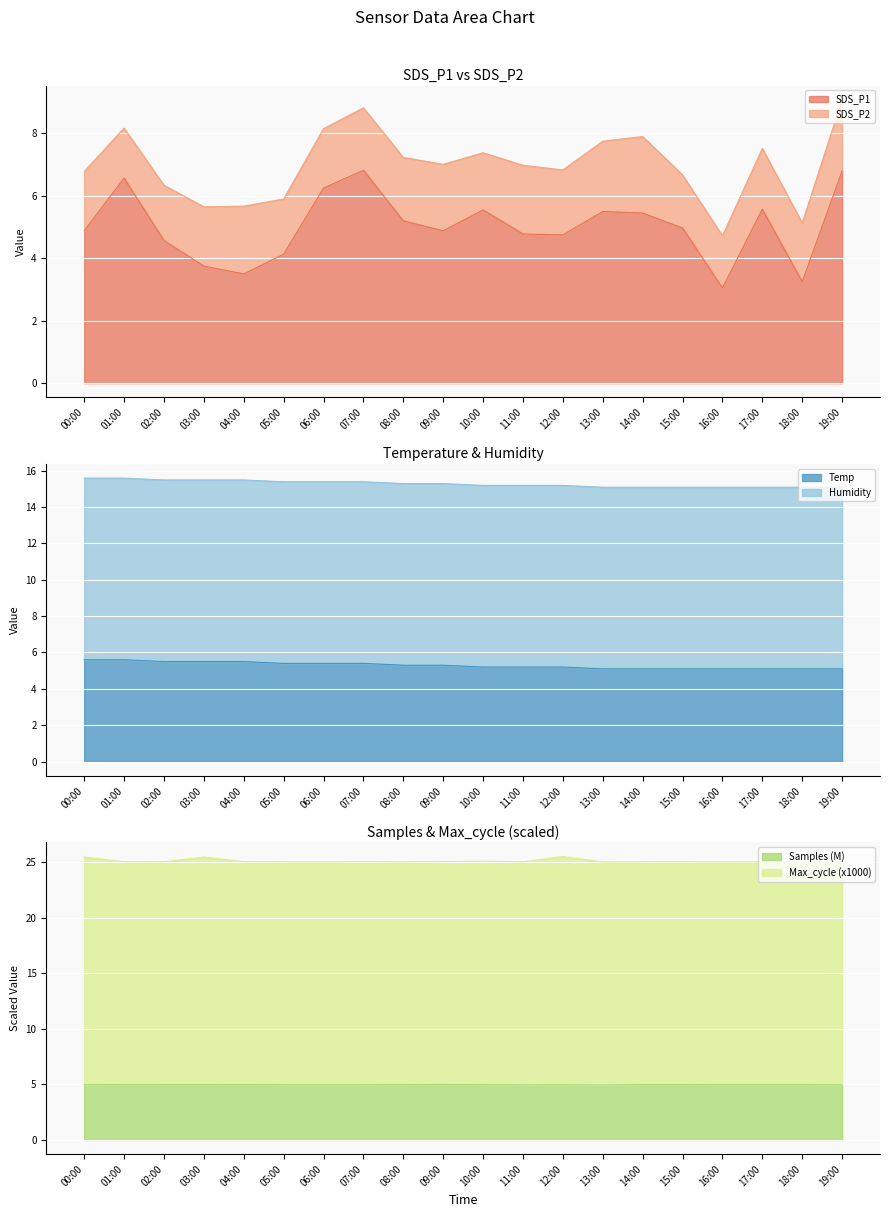

The Samples (M) series shows 5.0 at 18:00. True or false?

True